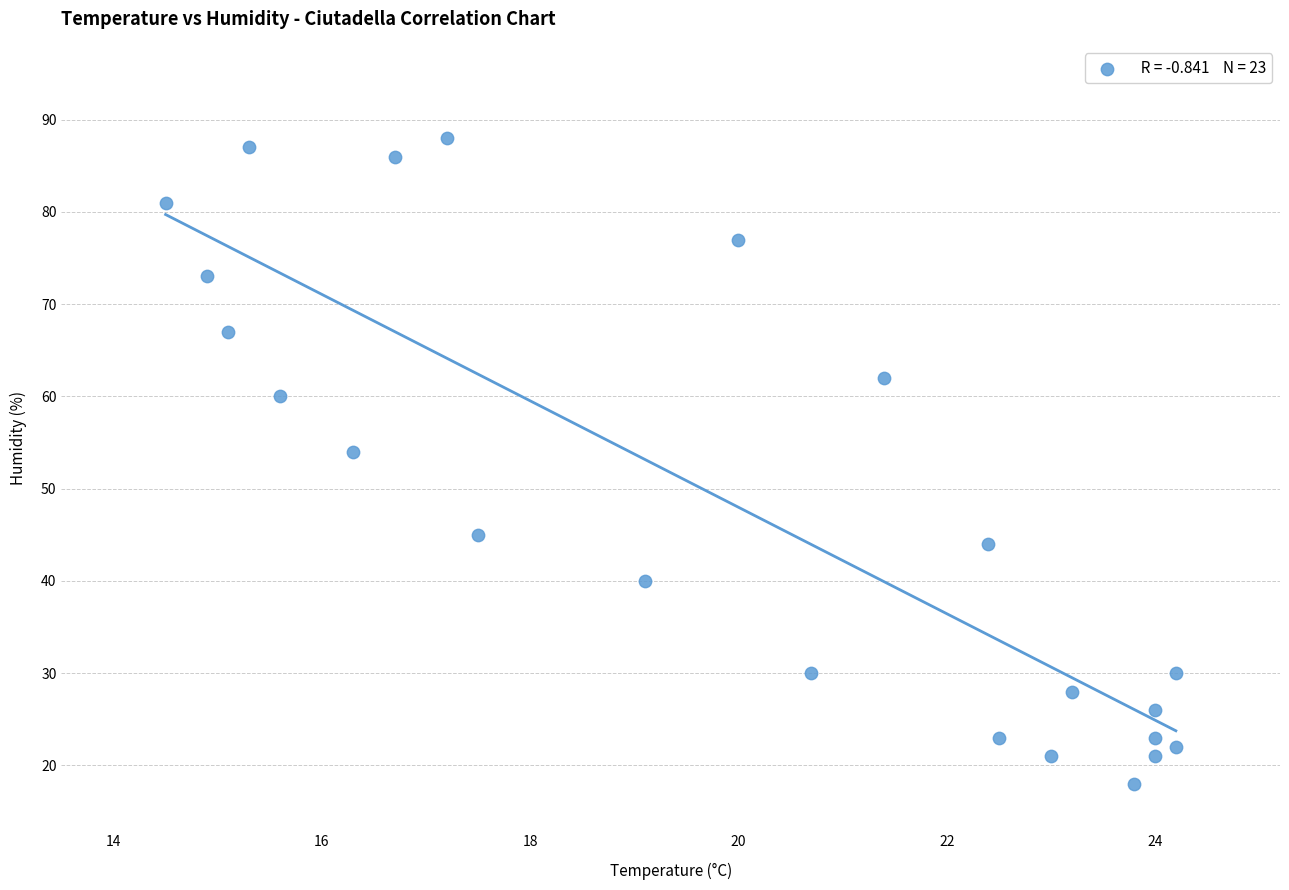

What Y value in the scatter plot is closest to 53?

54